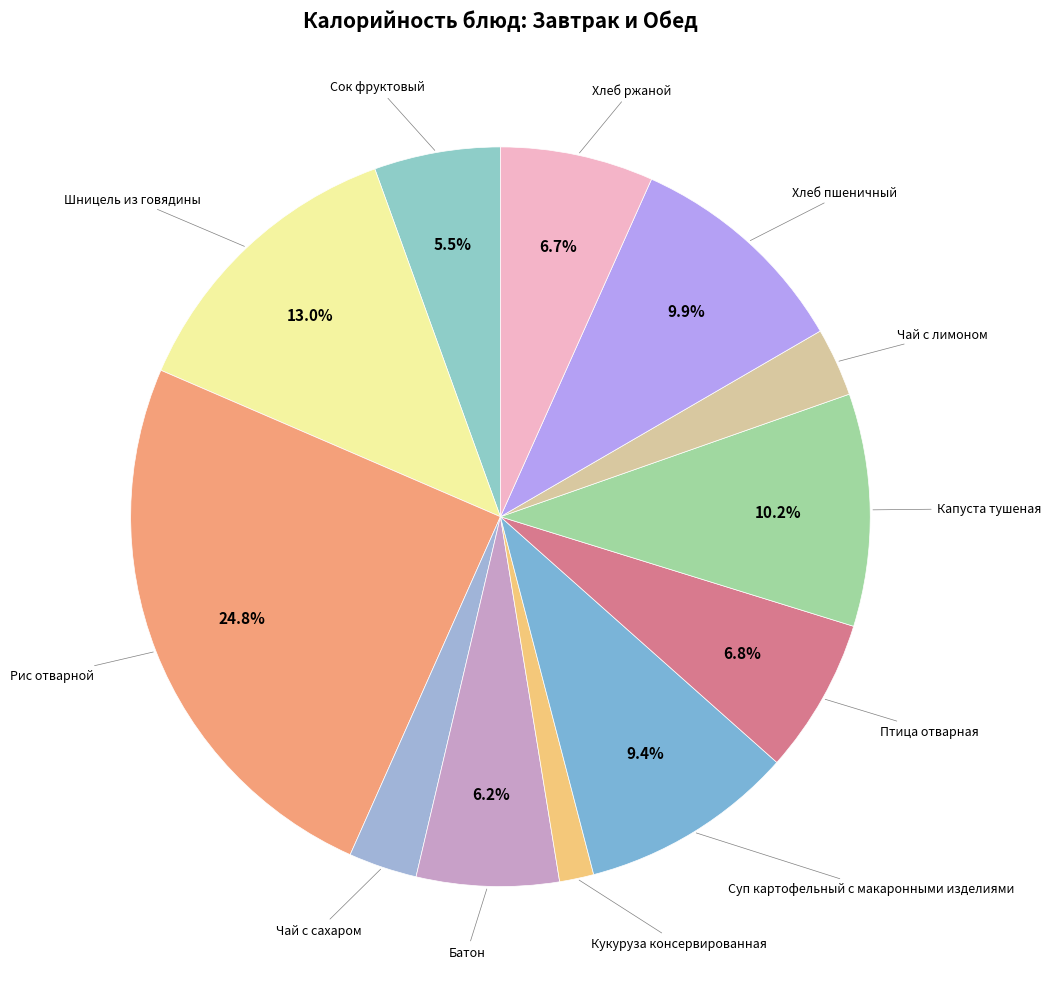

To the nearest percent, what is the average slice percentage?

8%